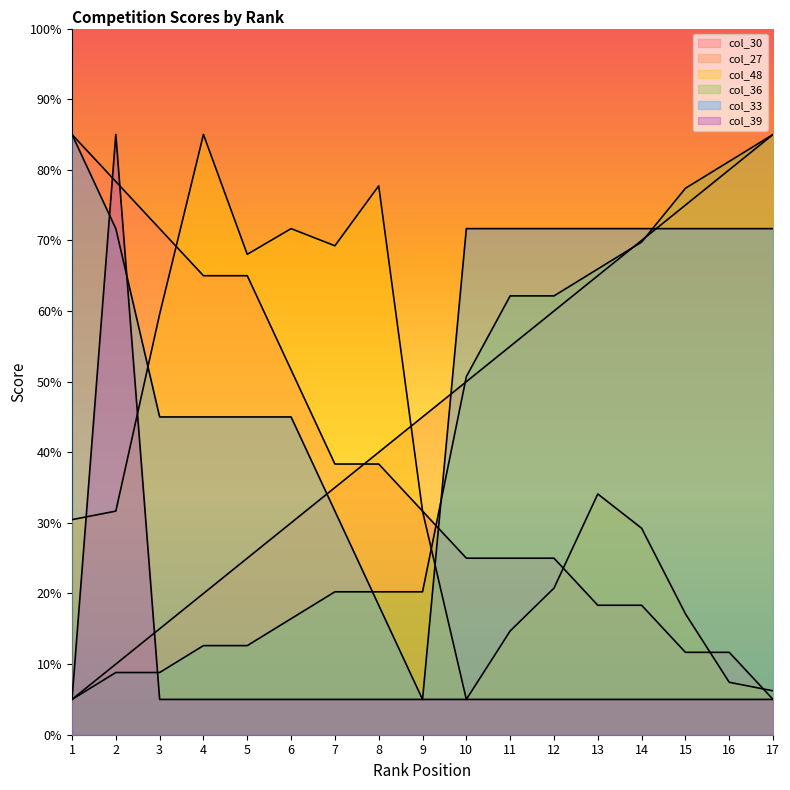

Where is col_30 nearest to the value 44?

7